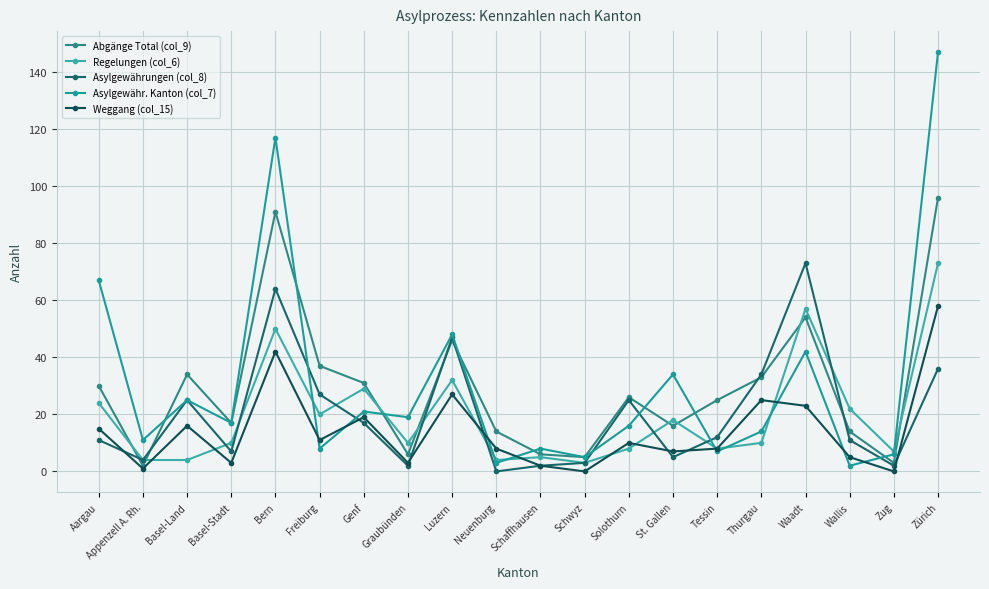

Count the number of categories in the chart.

20